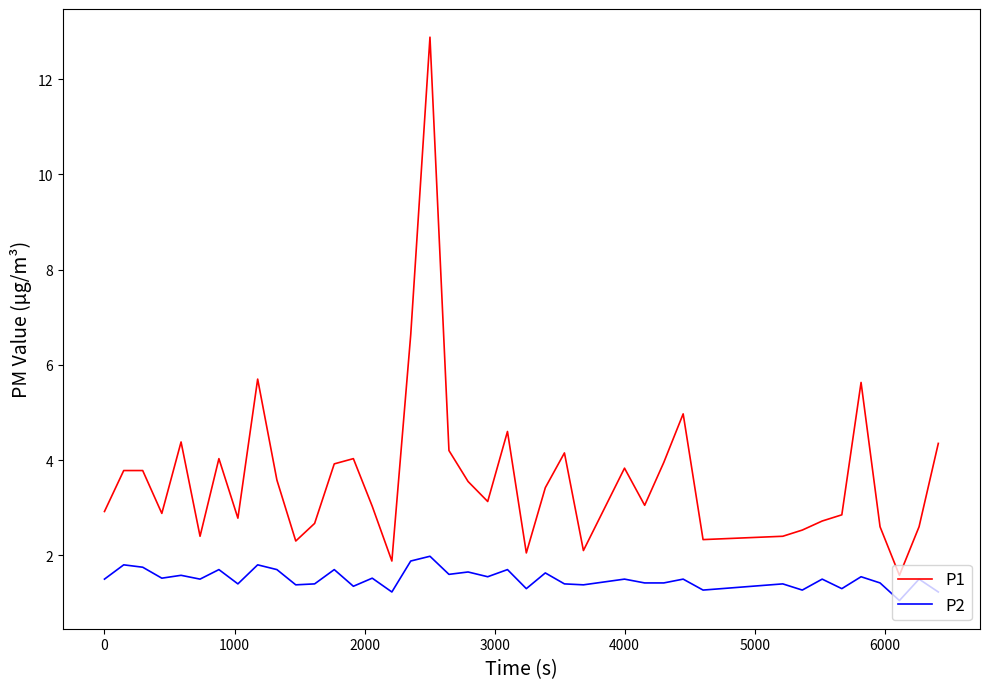

Is this an area chart (filled region under the line)?

No